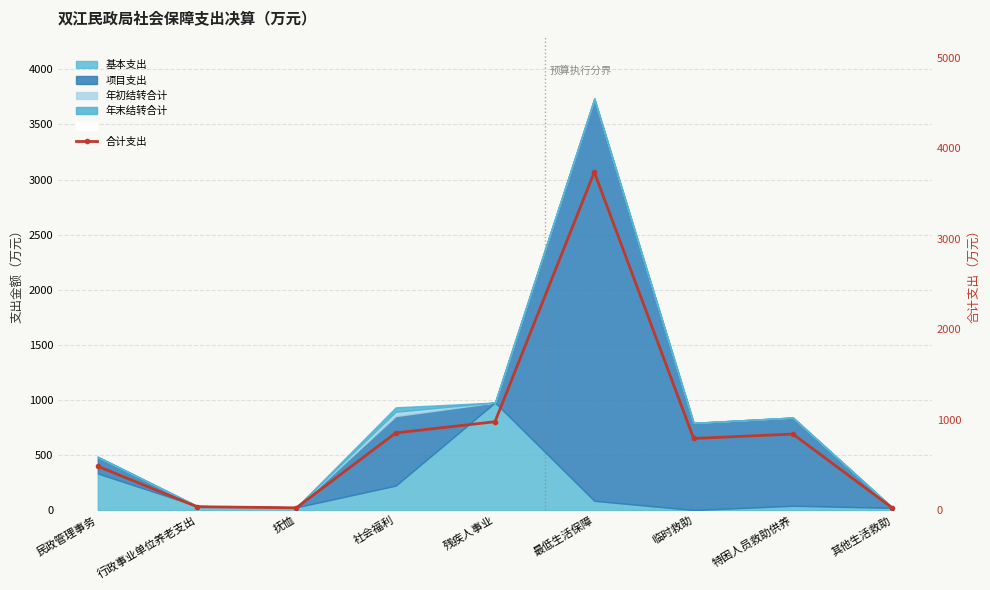

The chart shows a value of 23.9 at 其他生活救助. True or false?

True